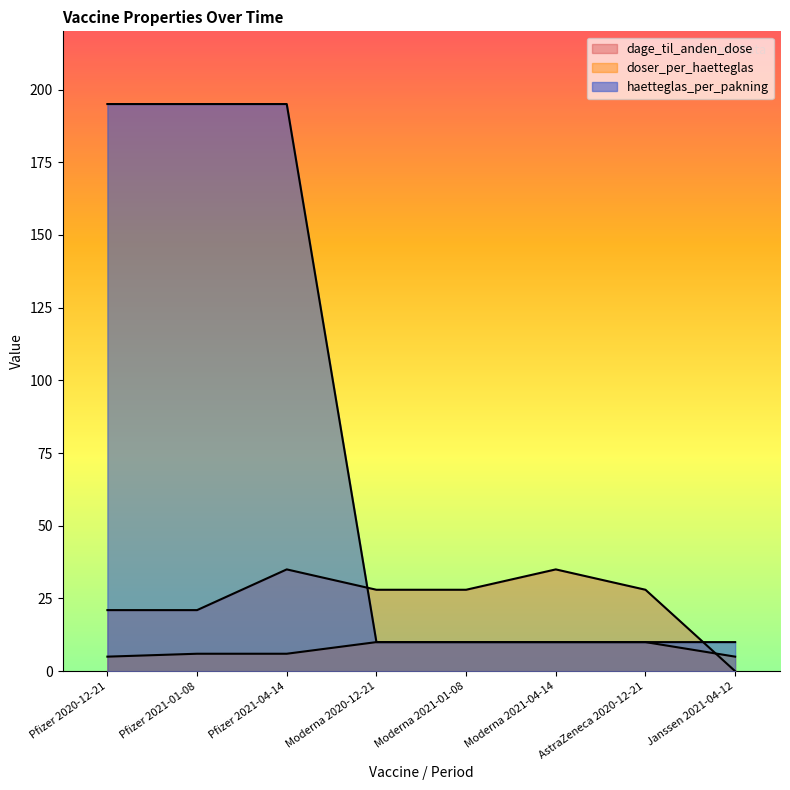

What position from the left is Pfizer 2020-12-21?

1